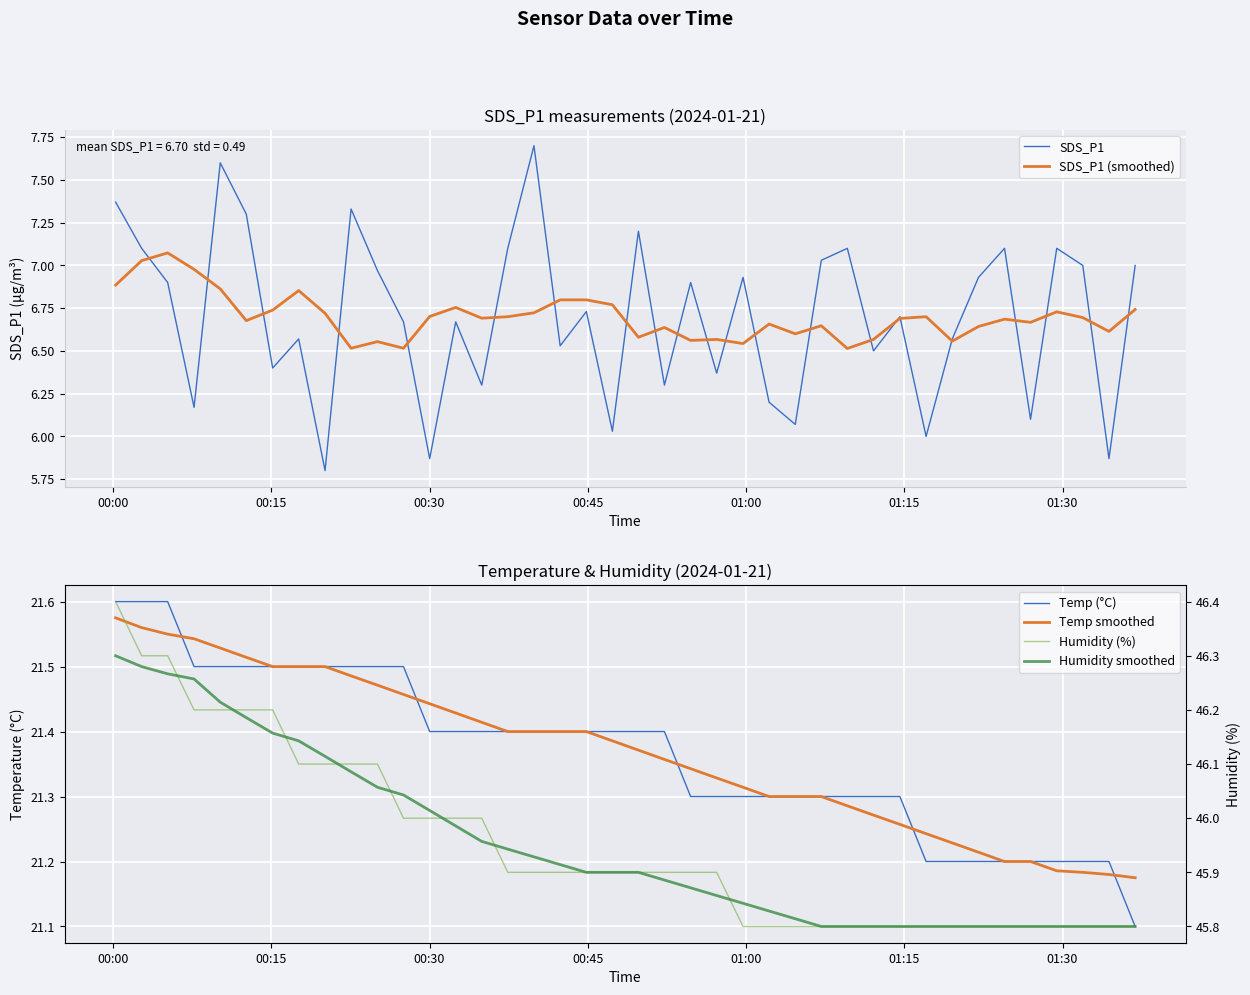

Reading left to right, extract all data points from this chart.

SDS_P1: 7.4	7.1	6.9	6.2	7.6	7.3	6.4	6.6	5.8	7.3	7.0	6.7	5.9	6.7	6.3	7.1	7.7	6.5	6.7	6.0	7.2	6.3	6.9	6.4	6.9	6.2	6.1	7.0	7.1	6.5	6.7	6.0	6.6	6.9	7.1	6.1	7.1	7.0	5.9	7.0
SDS_P1 (smoothed): 6.9	7.0	7.1	7.0	6.9	6.7	6.7	6.9	6.7	6.5	6.6	6.5	6.7	6.8	6.7	6.7	6.7	6.8	6.8	6.8	6.6	6.6	6.6	6.6	6.5	6.7	6.6	6.6	6.5	6.6	6.7	6.7	6.6	6.6	6.7	6.7	6.7	6.7	6.6	6.7
Temp (°C): 21.6	21.6	21.6	21.5	21.5	21.5	21.5	21.5	21.5	21.5	21.5	21.5	21.4	21.4	21.4	21.4	21.4	21.4	21.4	21.4	21.4	21.4	21.3	21.3	21.3	21.3	21.3	21.3	21.3	21.3	21.3	21.2	21.2	21.2	21.2	21.2	21.2	21.2	21.2	21.1
Temp smoothed: 21.6	21.6	21.6	21.5	21.5	21.5	21.5	21.5	21.5	21.5	21.5	21.5	21.4	21.4	21.4	21.4	21.4	21.4	21.4	21.4	21.4	21.4	21.3	21.3	21.3	21.3	21.3	21.3	21.3	21.3	21.3	21.2	21.2	21.2	21.2	21.2	21.2	21.2	21.2	21.2
Humidity (%): 46.4	46.3	46.3	46.2	46.2	46.2	46.2	46.1	46.1	46.1	46.1	46.0	46.0	46.0	46.0	45.9	45.9	45.9	45.9	45.9	45.9	45.9	45.9	45.9	45.8	45.8	45.8	45.8	45.8	45.8	45.8	45.8	45.8	45.8	45.8	45.8	45.8	45.8	45.8	45.8
Humidity smoothed: 46.3	46.3	46.3	46.3	46.2	46.2	46.2	46.1	46.1	46.1	46.1	46.0	46.0	46.0	46.0	45.9	45.9	45.9	45.9	45.9	45.9	45.9	45.9	45.9	45.8	45.8	45.8	45.8	45.8	45.8	45.8	45.8	45.8	45.8	45.8	45.8	45.8	45.8	45.8	45.8